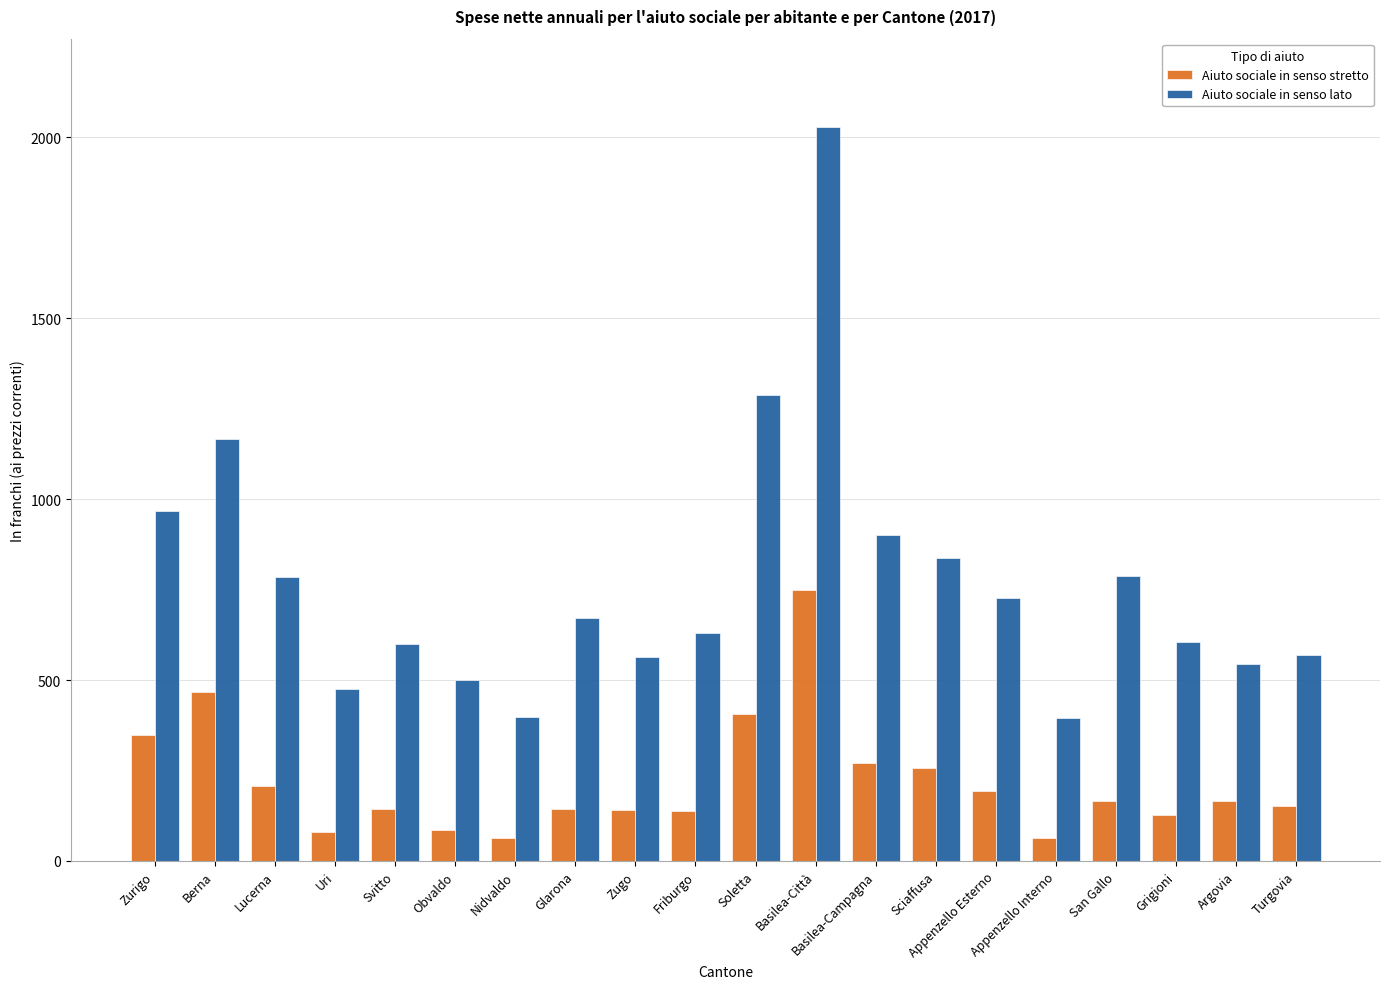

How many bars are there in each group?

2